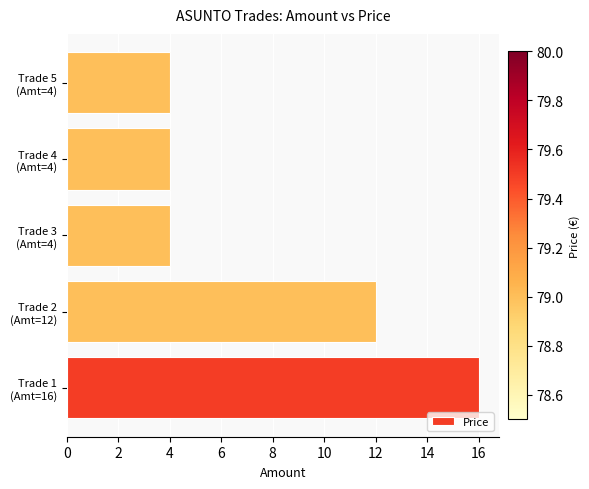

What is the sum of all values?

40